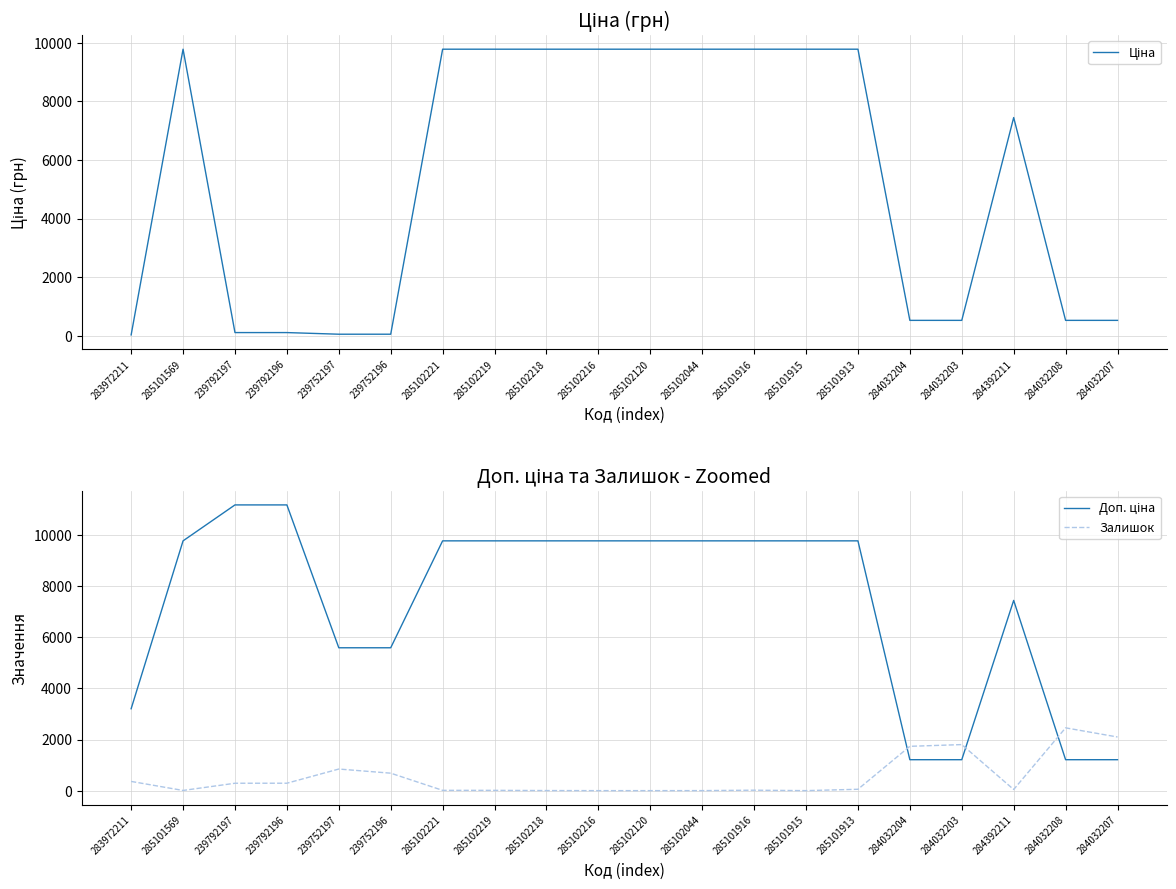

Which series has the largest total across all categories?

Доп. ціна